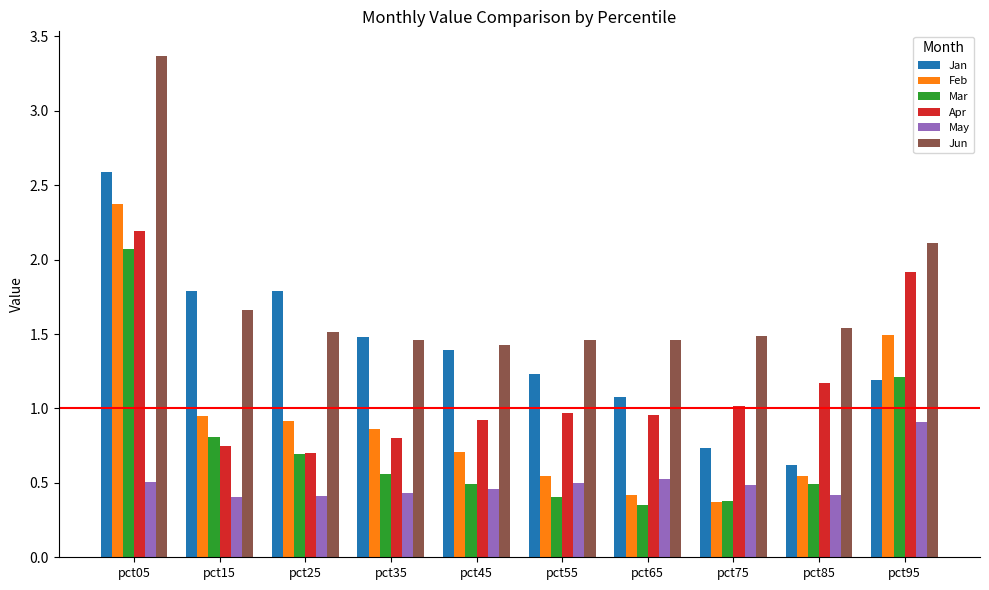

Count the number of data series in this chart.

6